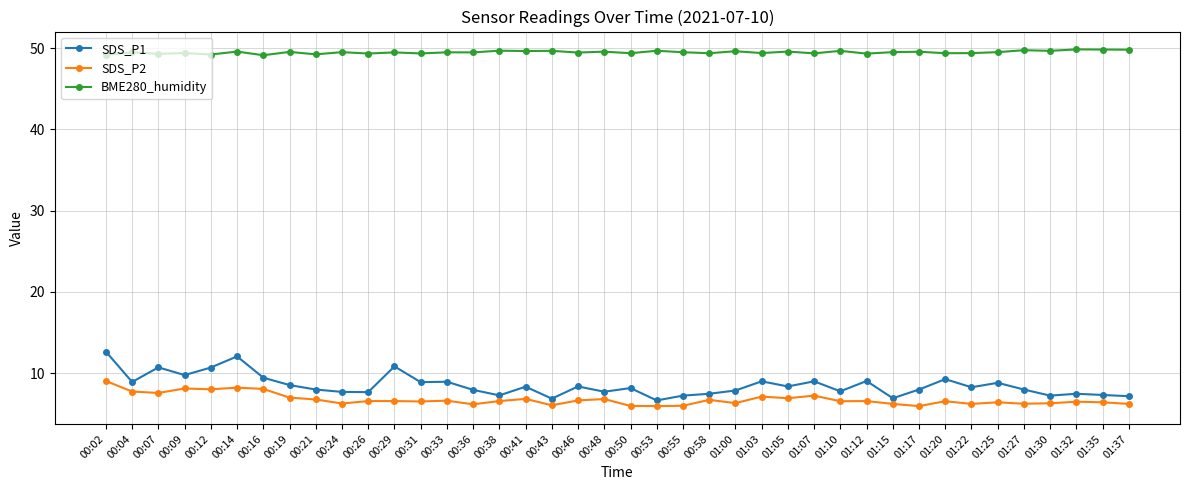

What is the sum of the SDS_P1 values at 00:02 and 00:09?

22.4